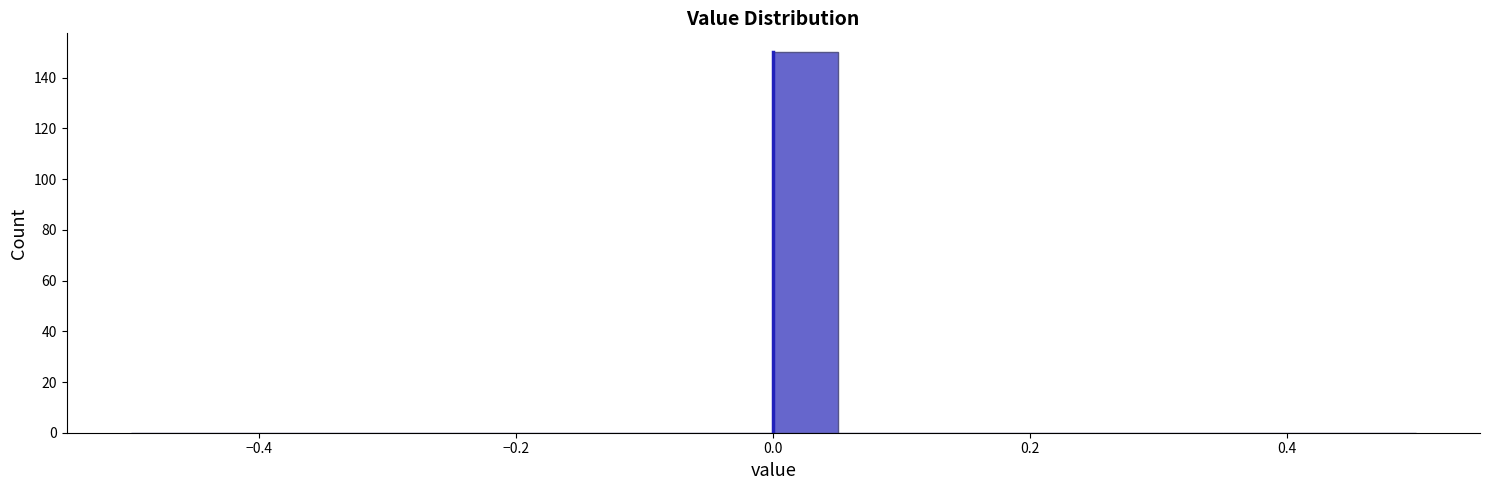

Around what value on the x-axis is the tallest bar? Give the approximate position of its centre, as read against the axis.

0.02